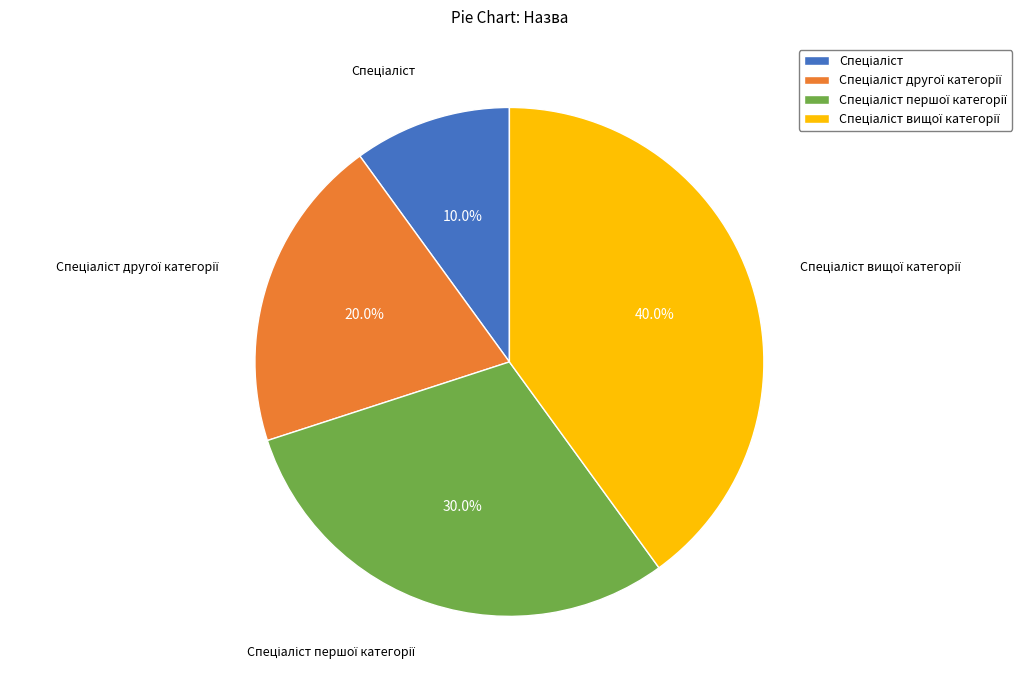

Is there a majority slice in this chart?

No